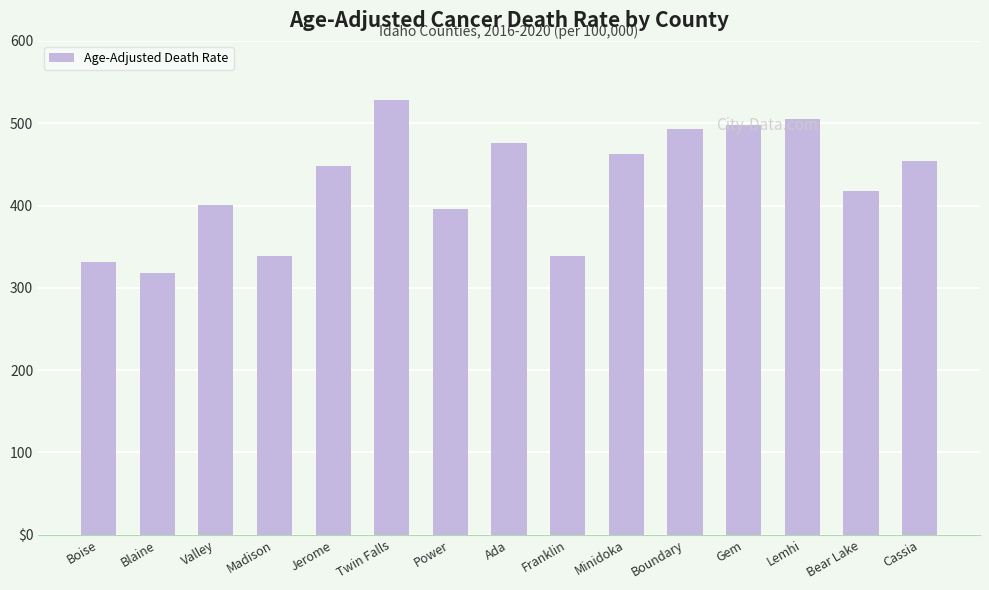

Does the chart contain stacked bars?

No